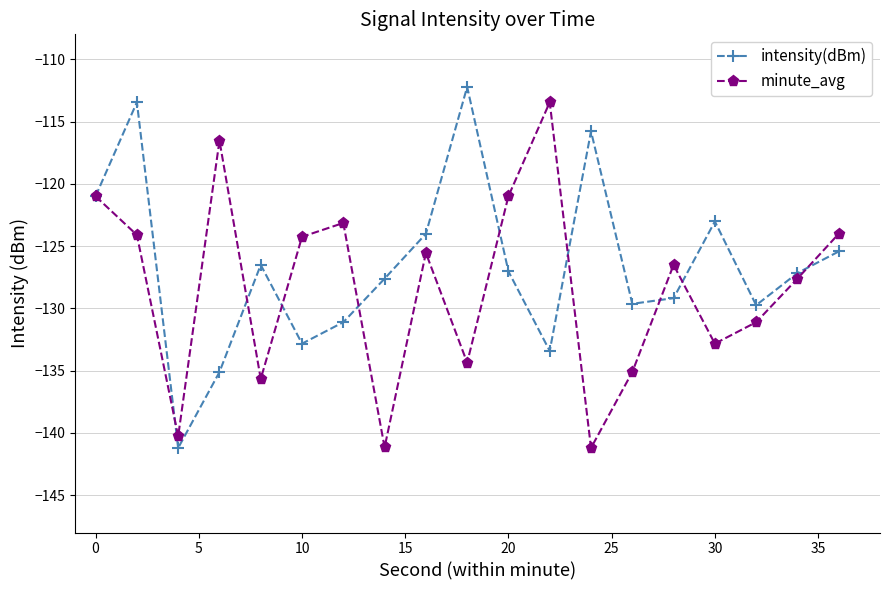

True or false: minute_avg has more than 2 interior local peaks.

True